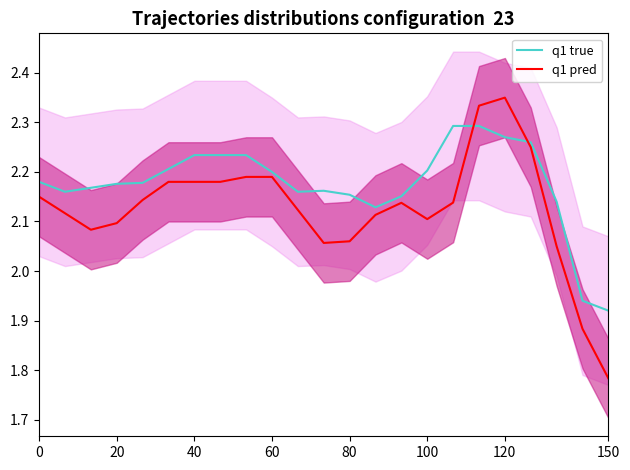

True or false: q1 true and q1 pred cross at least once.

True